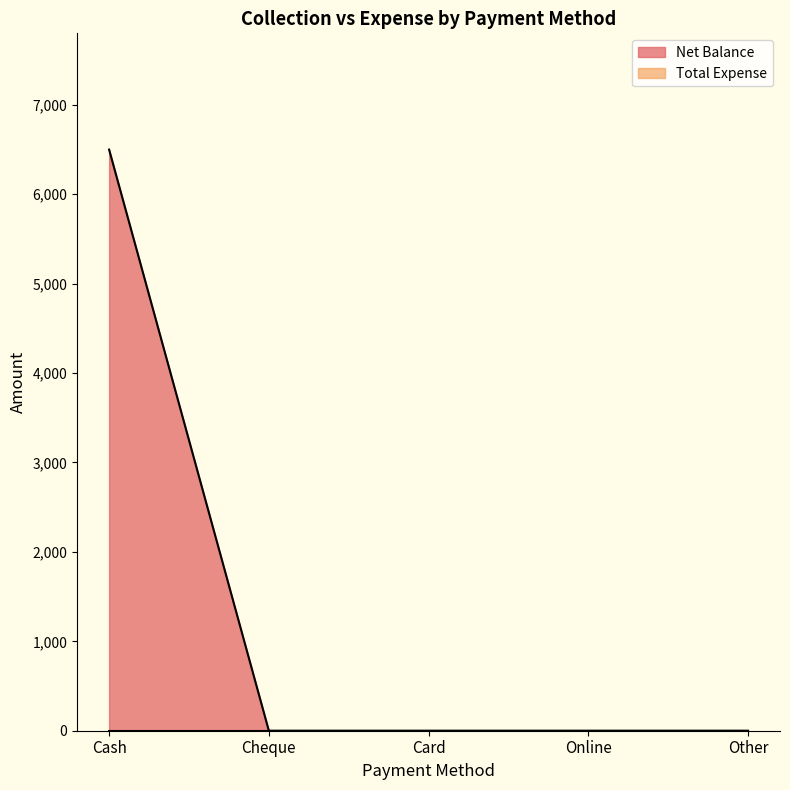

True or false: the data has more than 0 interior local peaks.

False